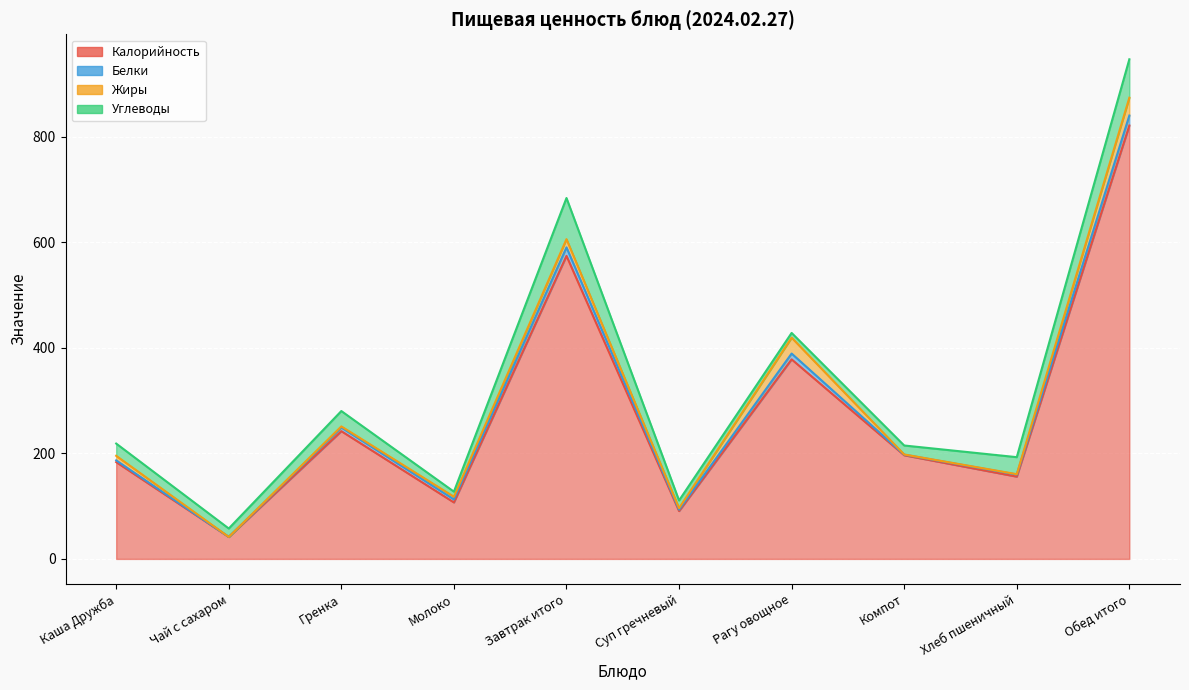

What is the label of the 9th point from the left?

Хлеб пшеничный